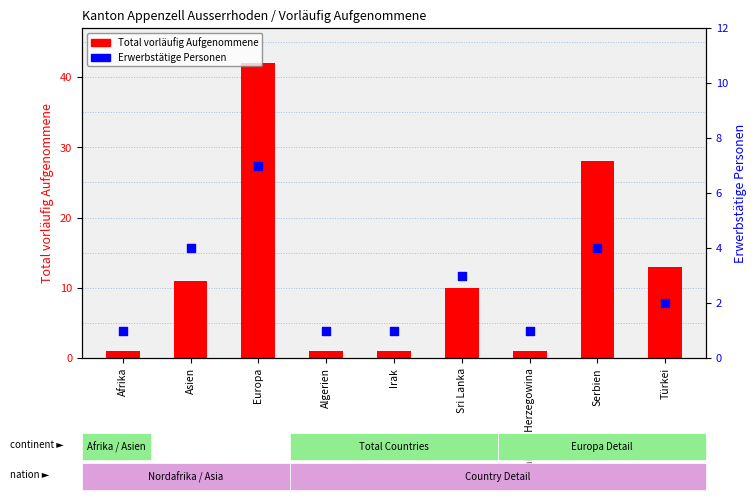

At how many categories does at least one series exceed 17?

2